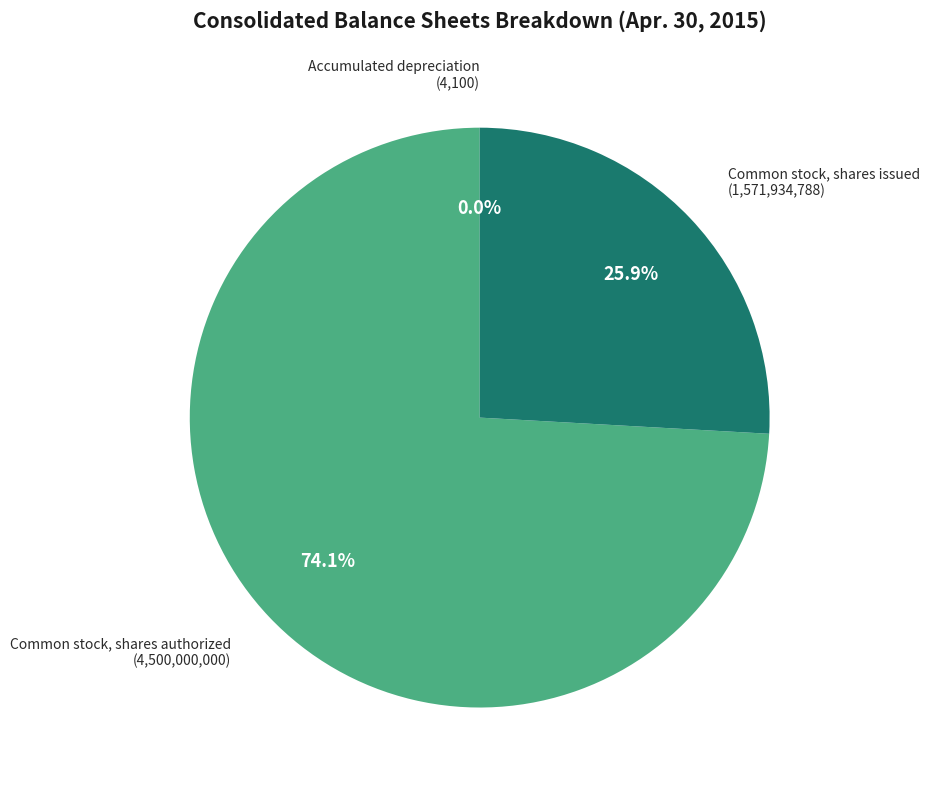

Is there any slice that represents more than half of the pie?

Yes